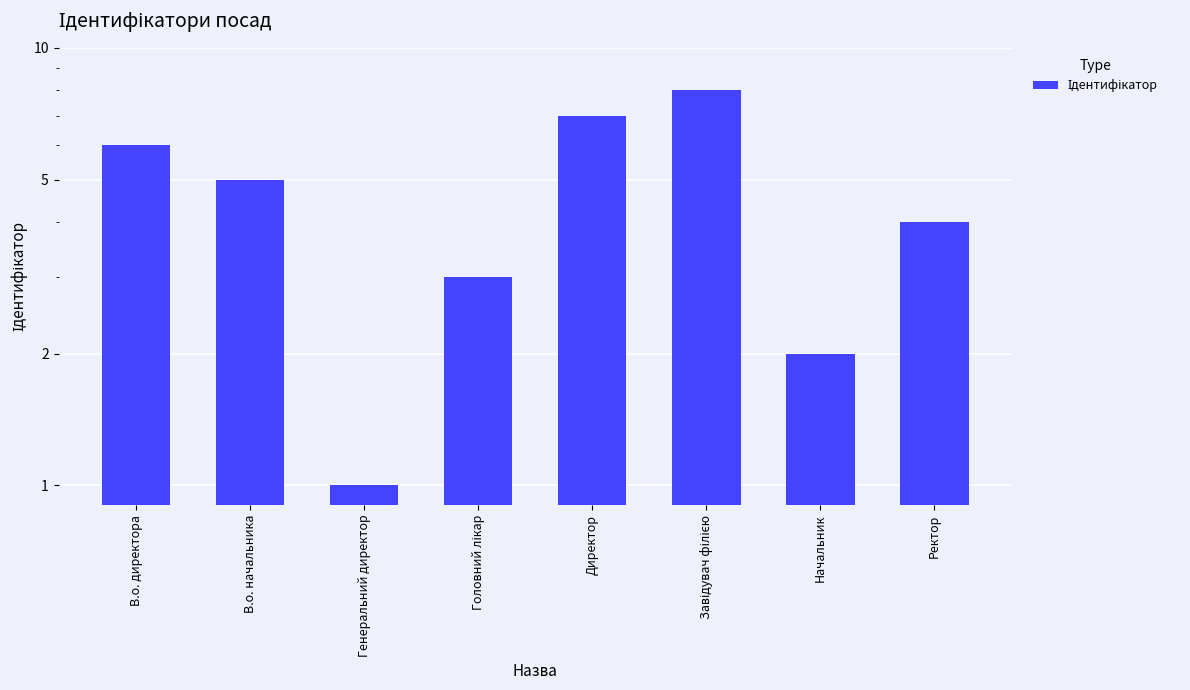

Between Головний лікар and В.о. директора, which is larger?

В.о. директора